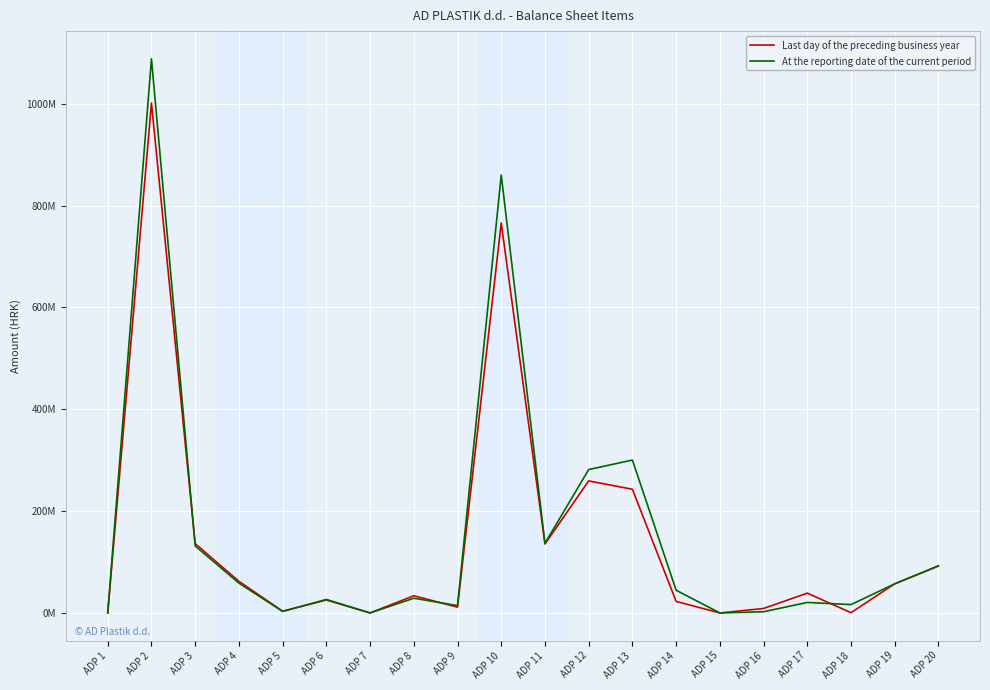

At which category does Last day of the preceding business year reach its first local peak?

ADP 2